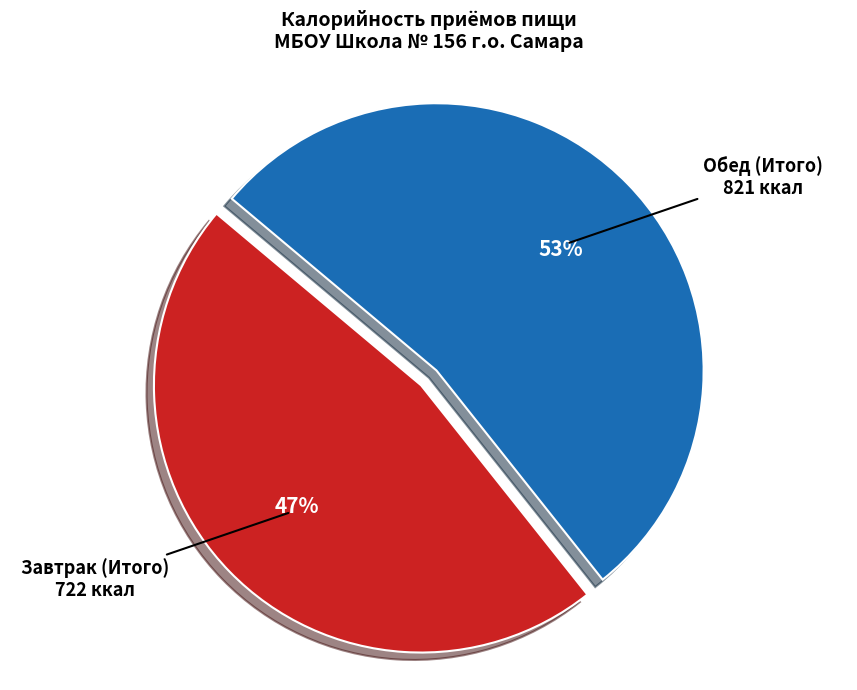

Is there a majority slice in this chart?

Yes